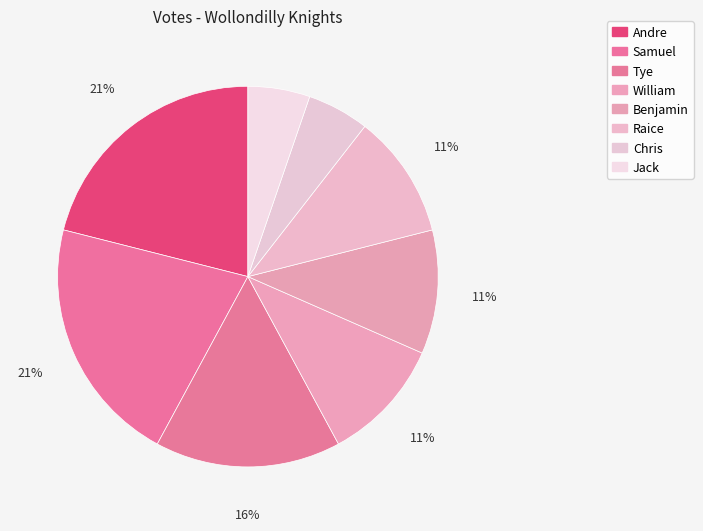

How many segments does this pie chart have?

8